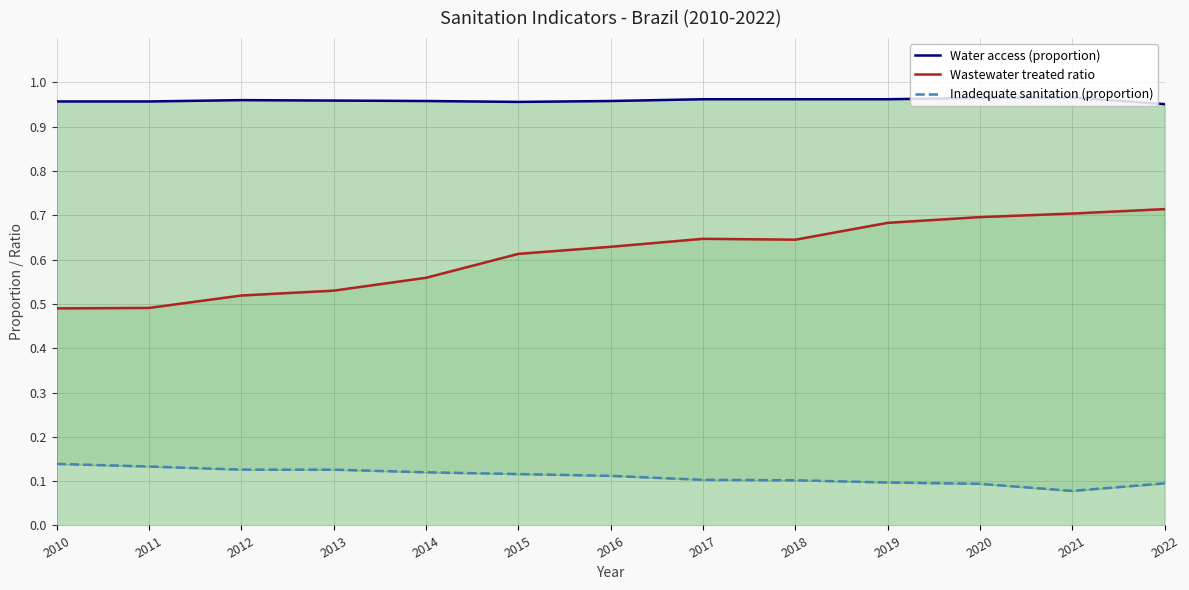

What are all the series names shown in the legend?

Water access (proportion), Wastewater treated ratio, Inadequate sanitation (proportion)